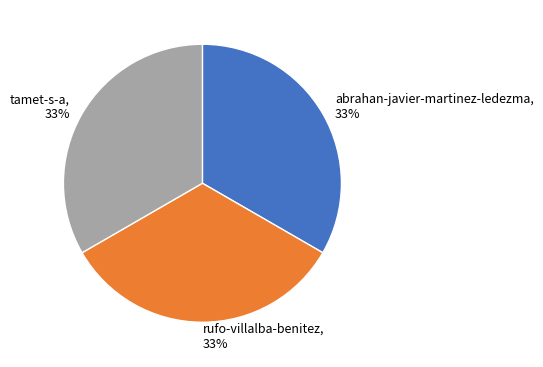

Is the sum of rufo-villalba-benitez and tamet-s-a greater than half?

Yes